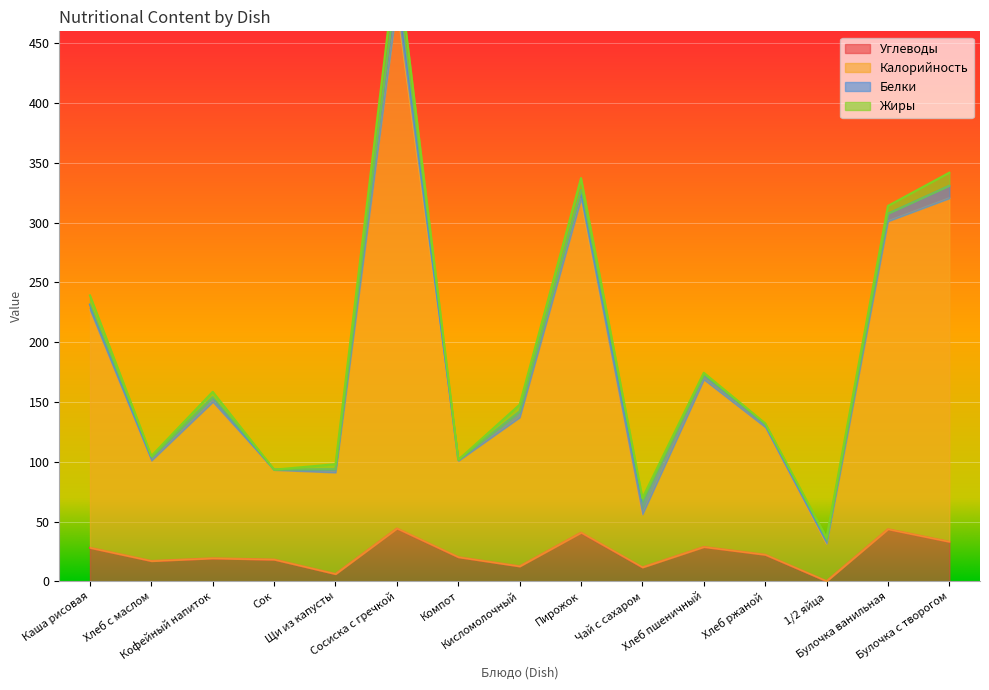

Which series has the largest total across all categories?

Калорийность